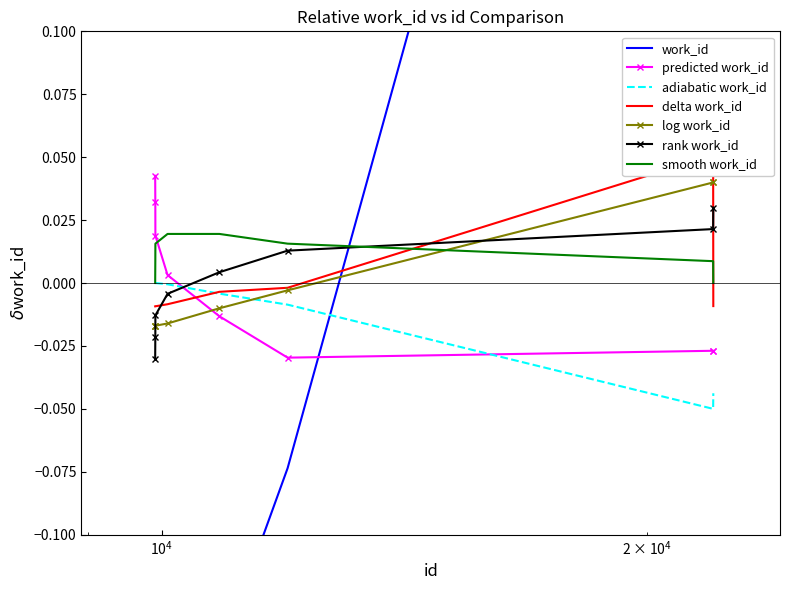

List the labels in order of value, largest first.

21995, 21990, 11971, 10859, 10084, 9909, 9910, 9907